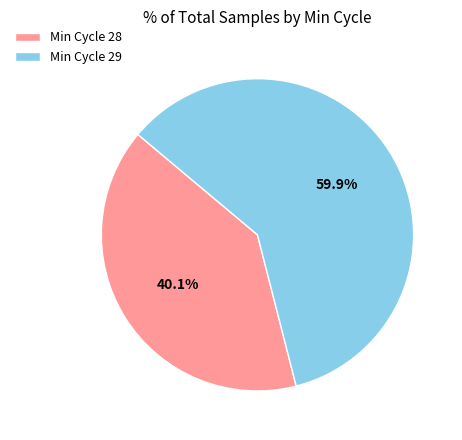

To the nearest percent, what is the average slice percentage?

50%